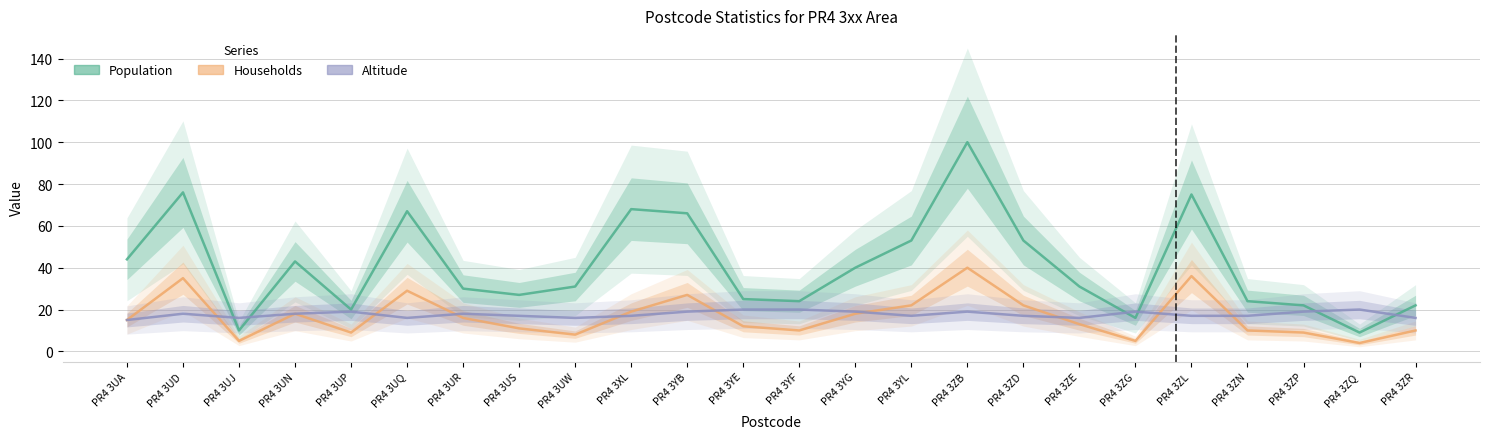

In Population, how many points are lower than both neighbors (excluding endpoints)?

6